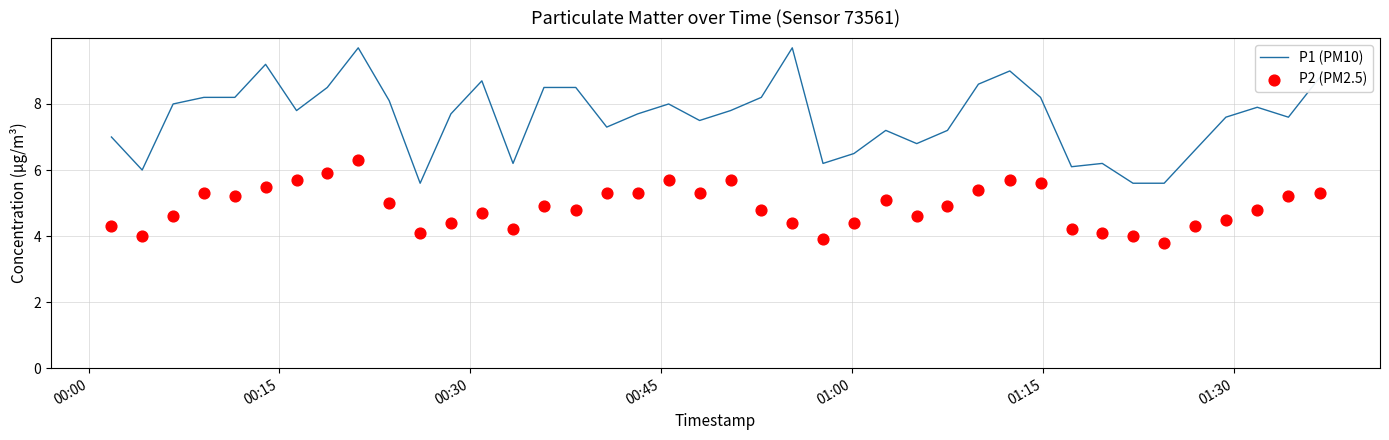

What is the maximum value for P1 (PM10)?

9.7